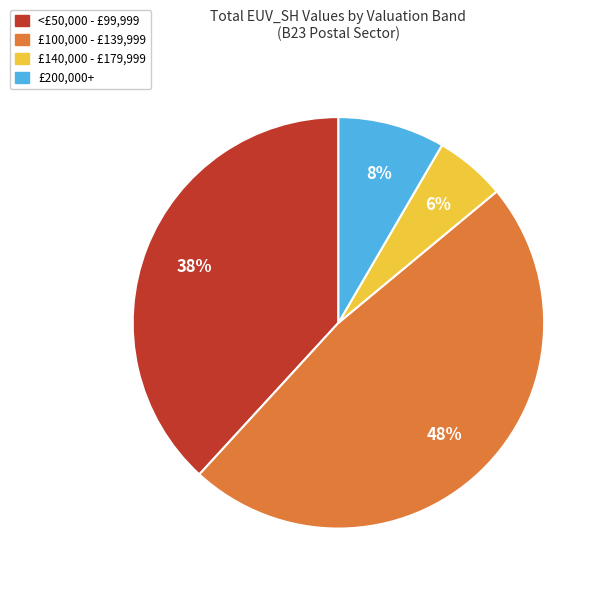

The £140,000 - £179,999 slice represents 1% of the pie. True or false?

False